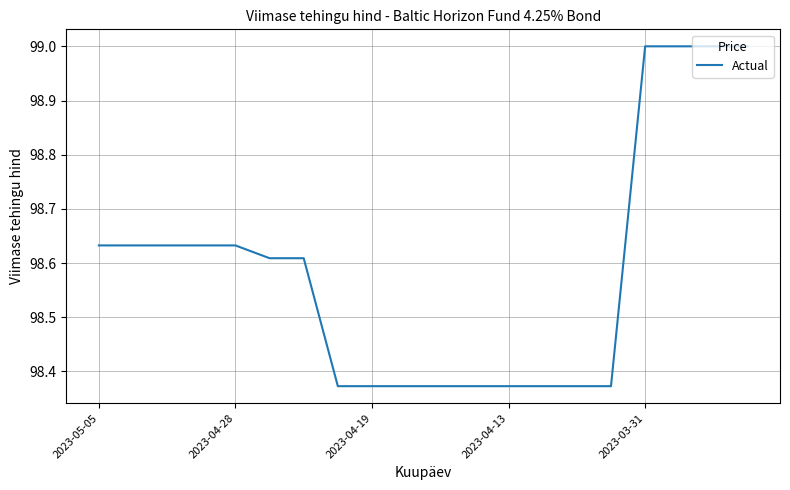

What is the greatest value displayed?

99.0